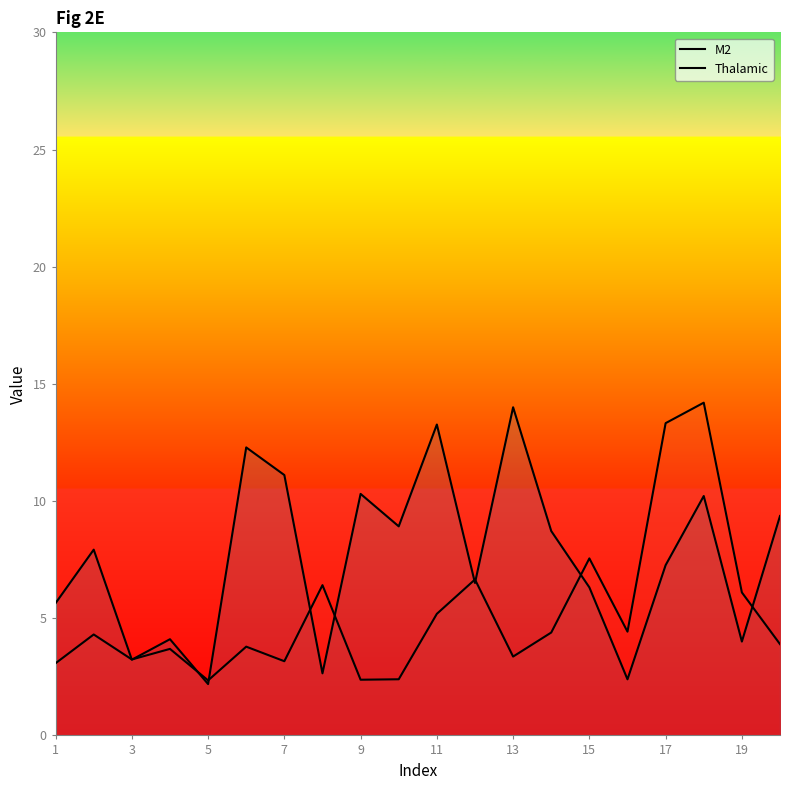

How many series are shown in this chart?

2